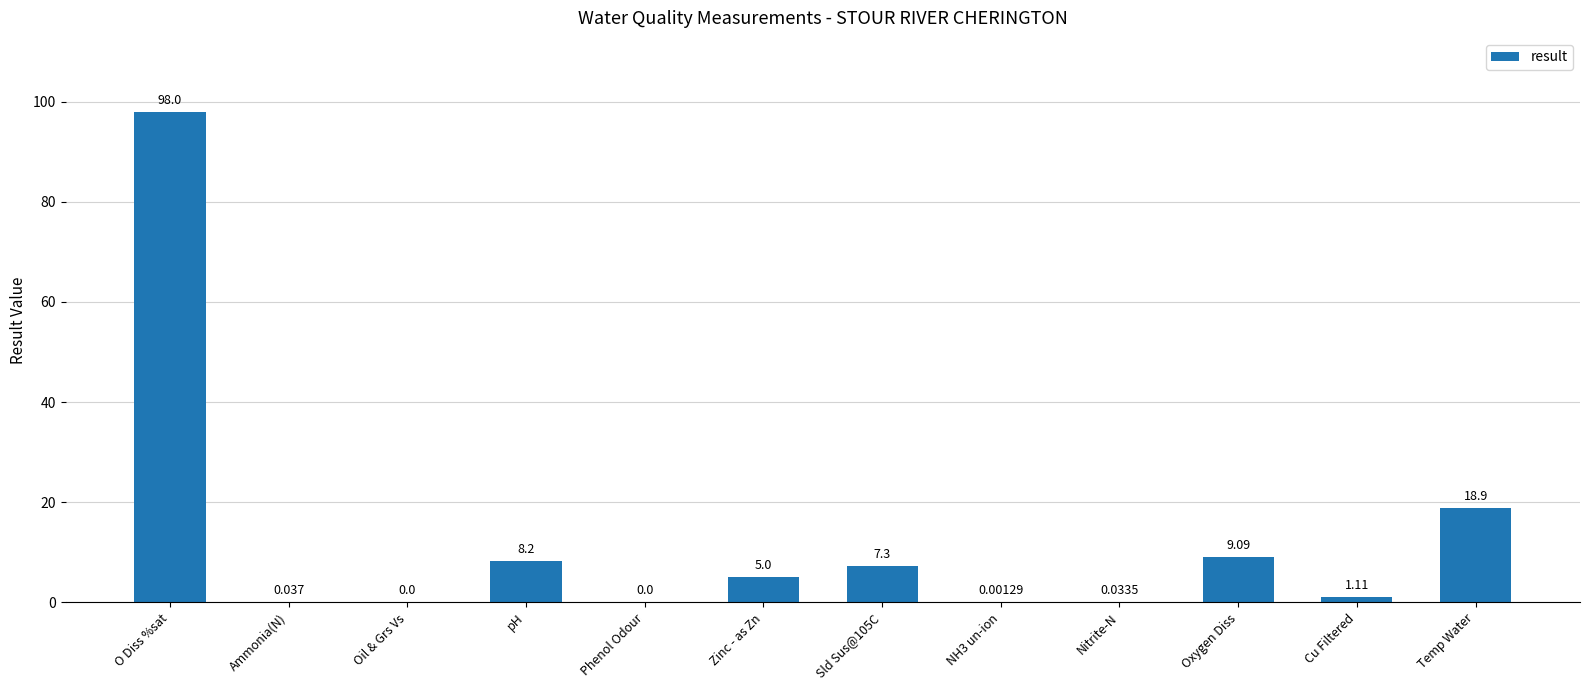

At which label is the value closest to 49?

Temp Water